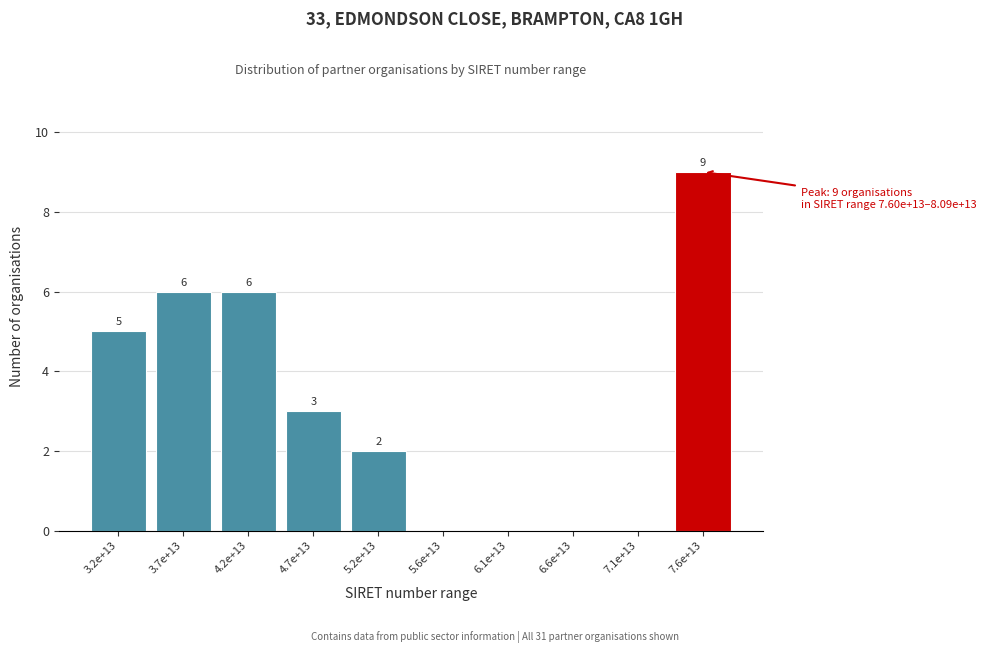

Reading left to right, transcribe all the data shown in this chart.

3.2e+13=5	3.7e+13=6	4.2e+13=6	4.7e+13=3	5.2e+13=2	5.6e+13=0	6.1e+13=0	6.6e+13=0	7.1e+13=0	7.6e+13=9